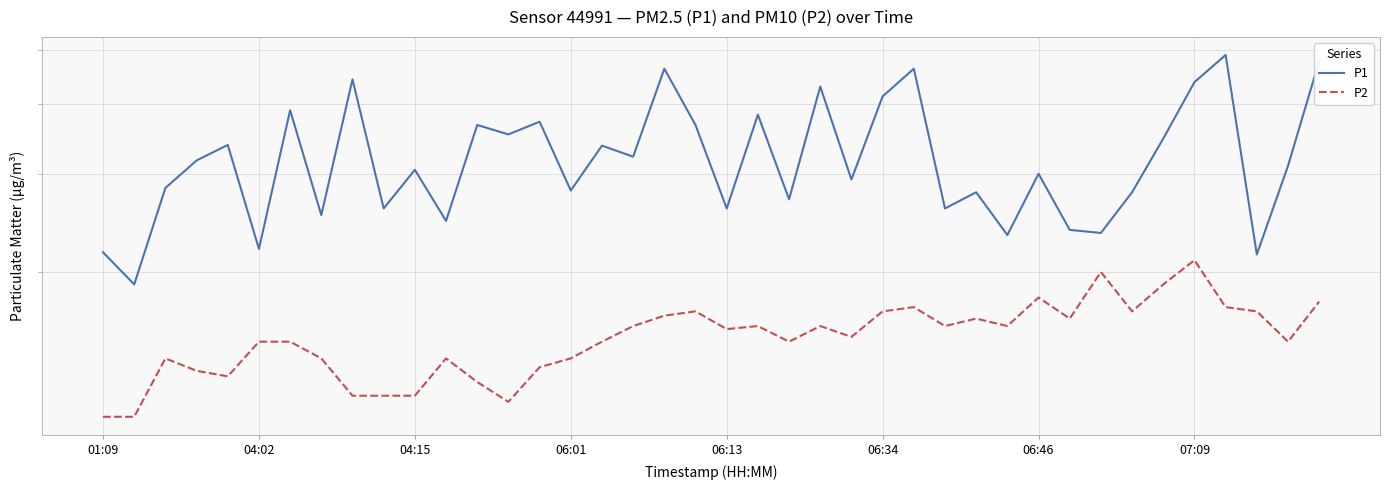

What are all the series names shown in the legend?

P1, P2